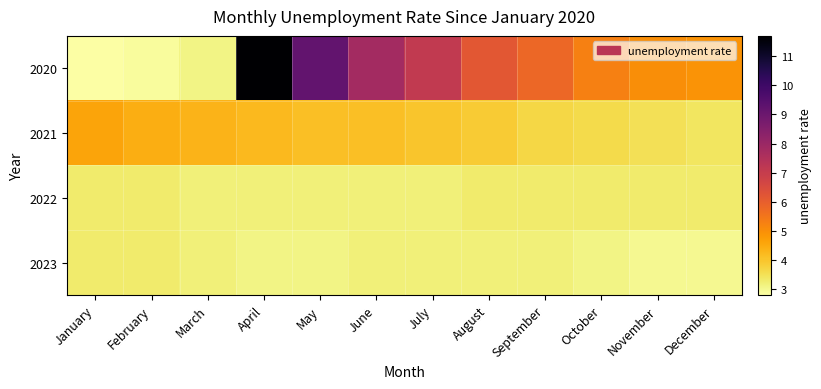

Which series has the widest spread of values?

2020